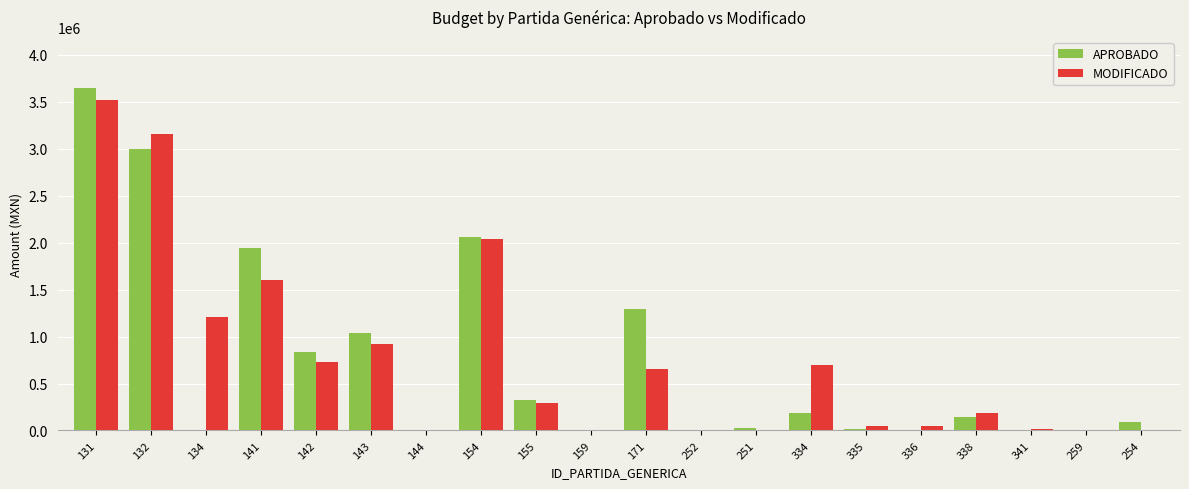

At which category is the sum across all series the highest?

131